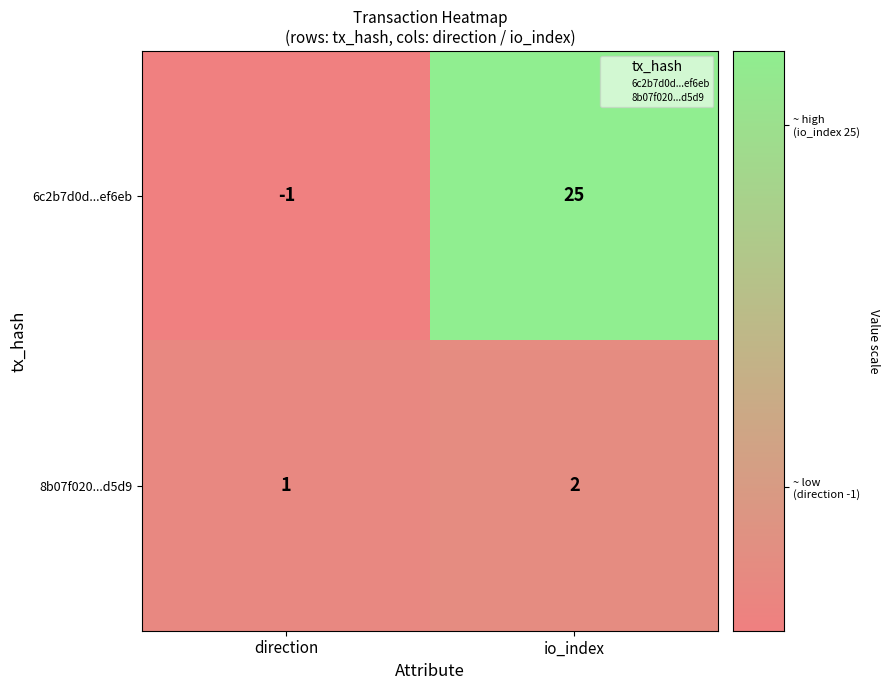

Count the number of categories in the chart.

2